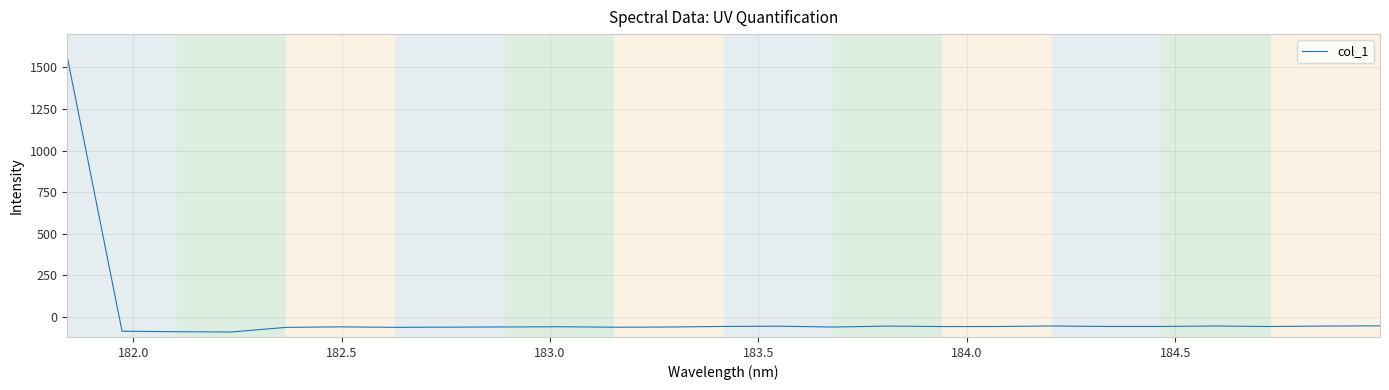

What is the difference between the maximum and minimum values?

1652.7